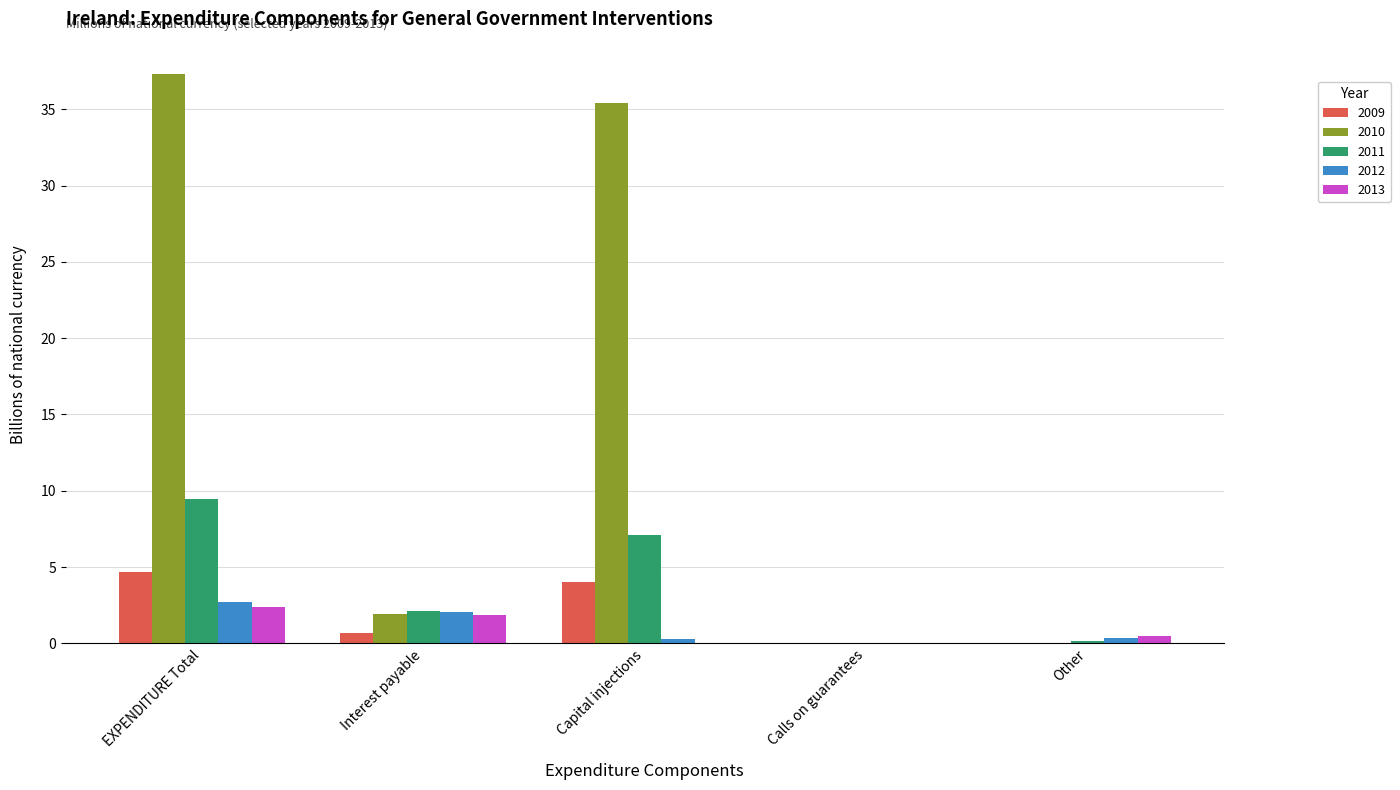

Are the bars grouped side by side (vs. stacked)?

Yes